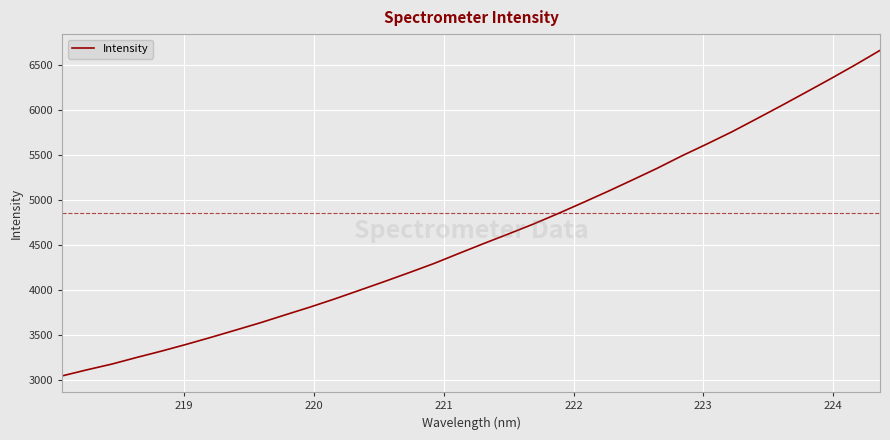

What is the minimum value shown in the chart?

3041.9